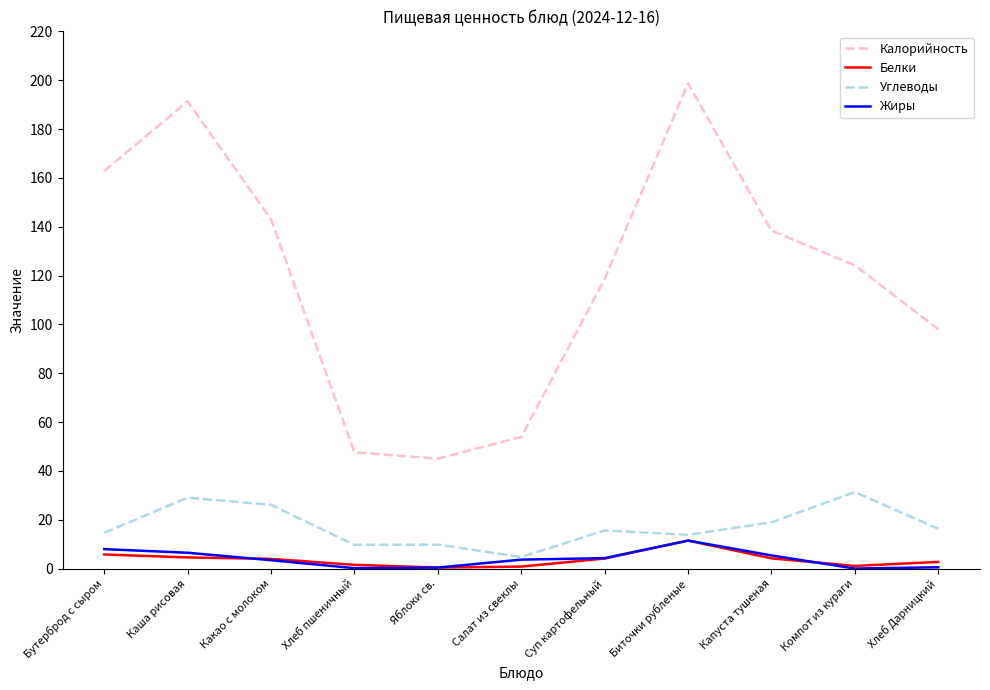

True or false: Углеводы and Калорийность intersect in this chart.

False